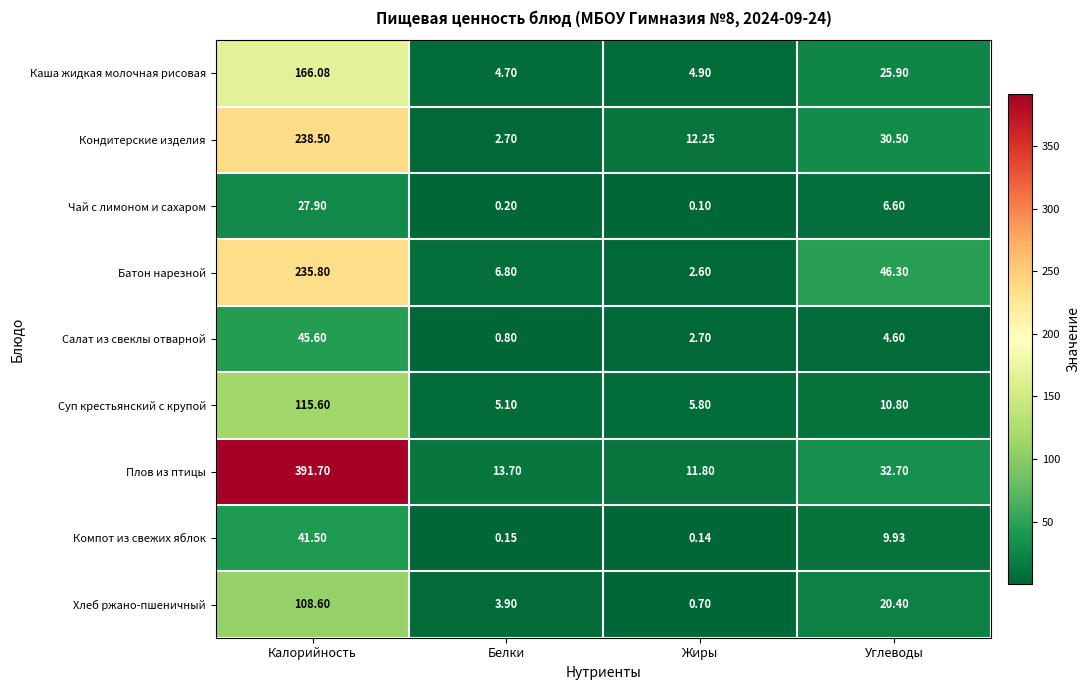

Which category has the highest value in the Батон нарезной series?

Калорийность